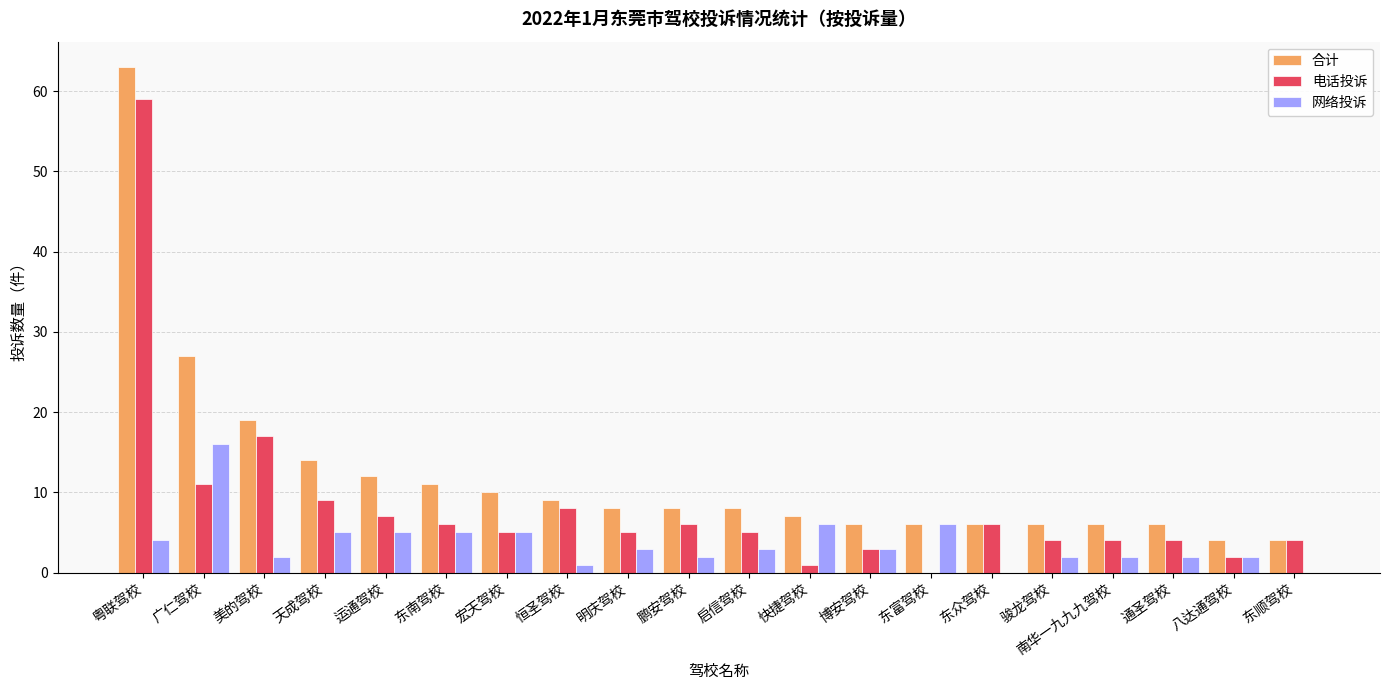

Which series has the largest total across all categories?

合计